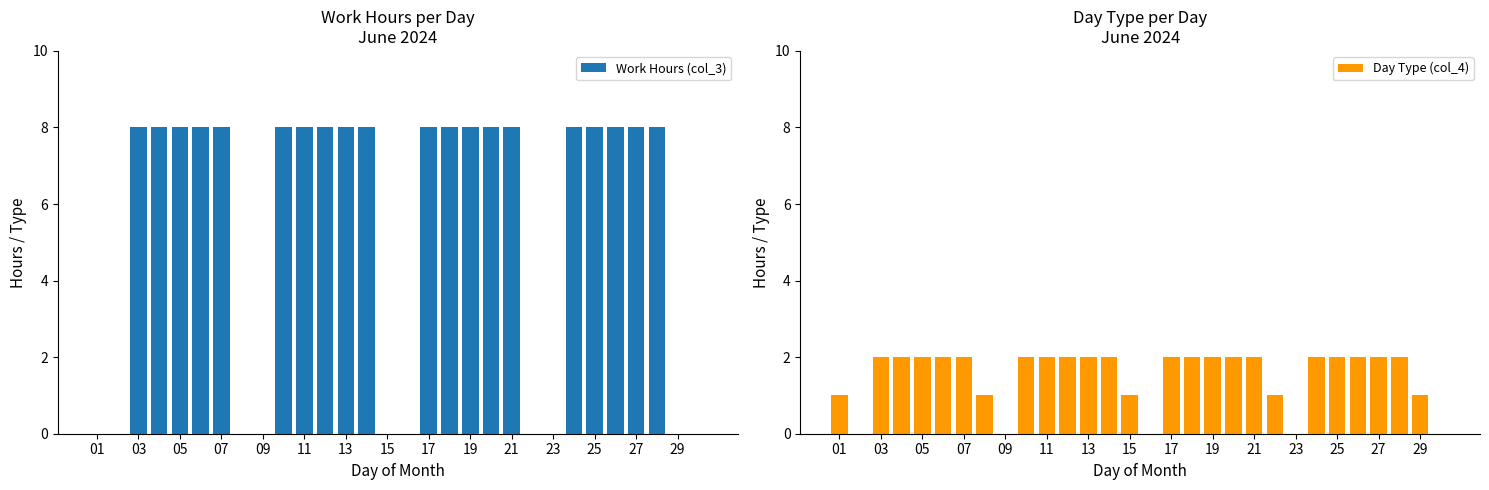

Between 13 and 23, which series saw the biggest shift?

Work Hours (col_3)